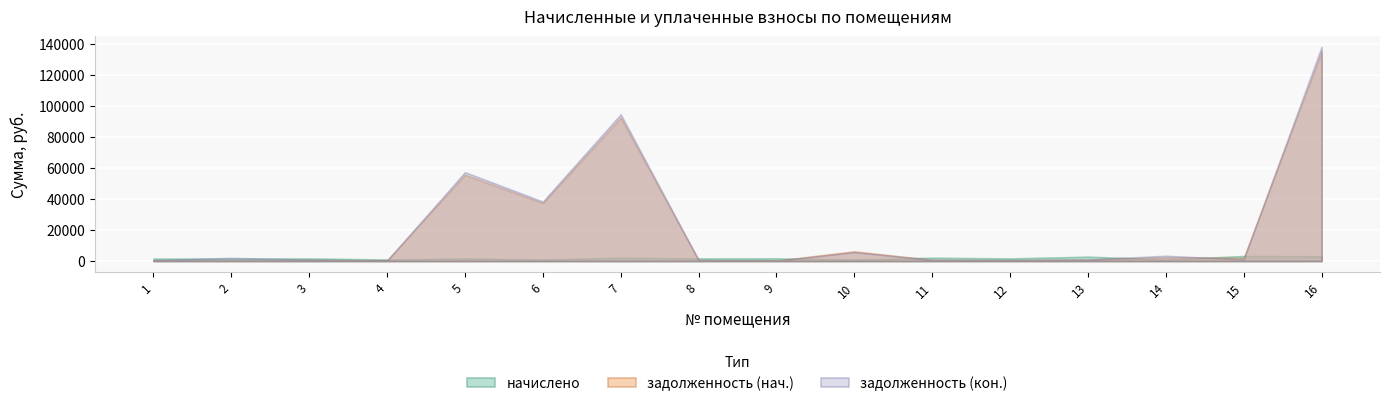

Between 11 and 12, which series saw the biggest shift?

начислено